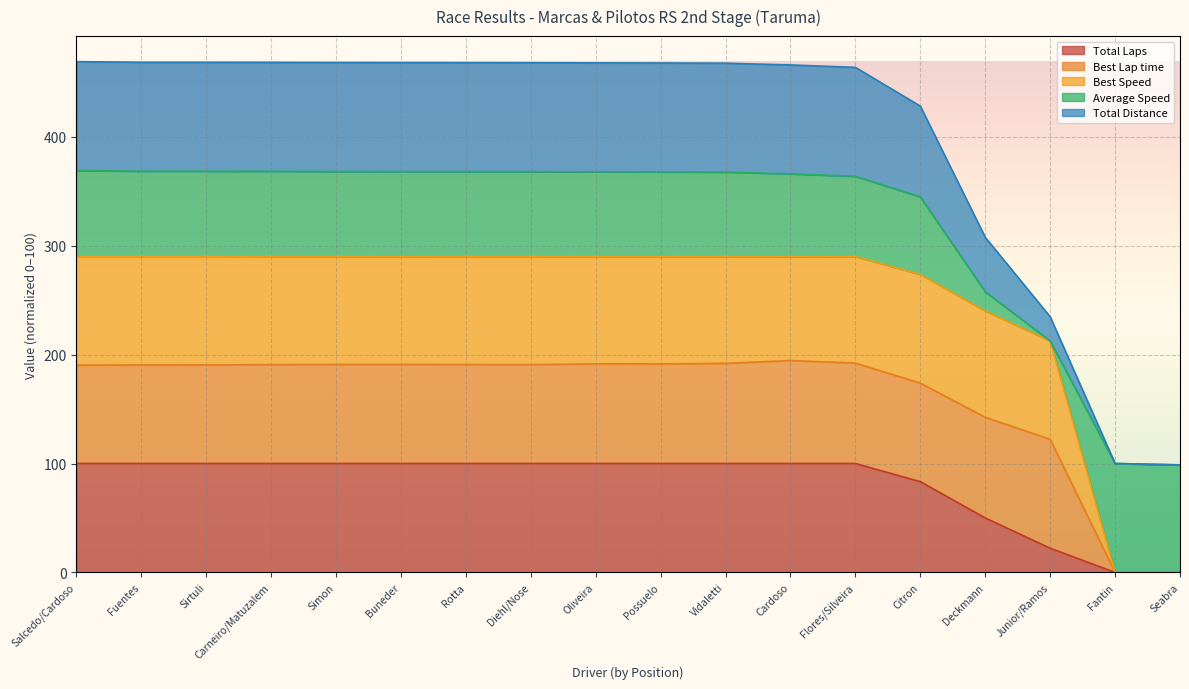

How many data points in Best Speed are above 290?

13